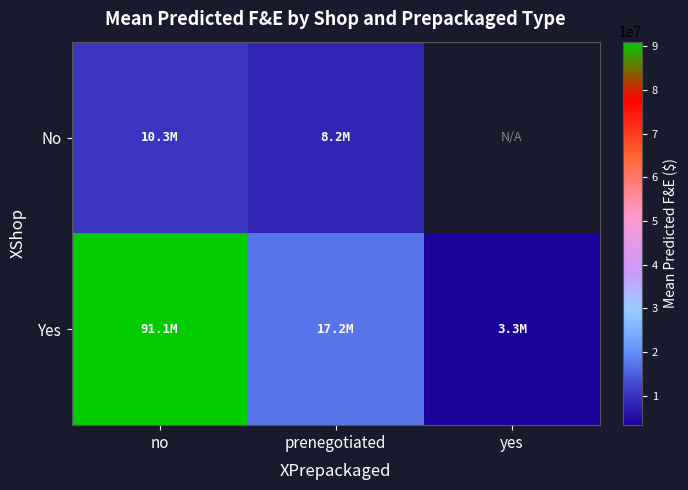

True or false: No has a value of 10937486.7 at prenegotiated.

False